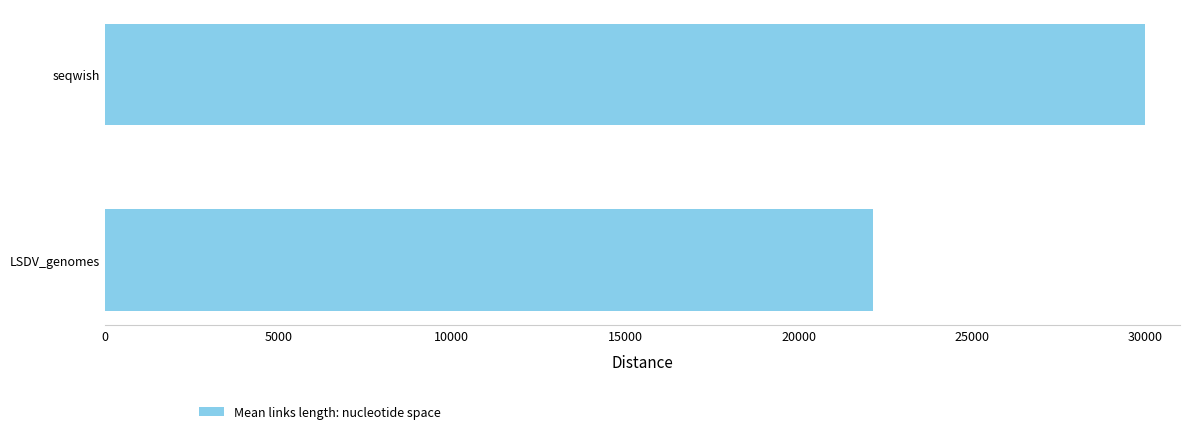

What is the sum of all values?

52147.9